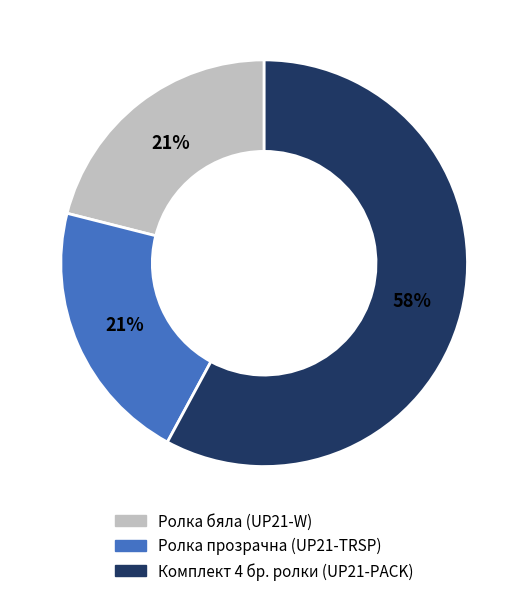

Combined, do Ролка бяла (UP21-W) and Комплект 4 бр. ролки (UP21-PACK) account for over 50%?

Yes